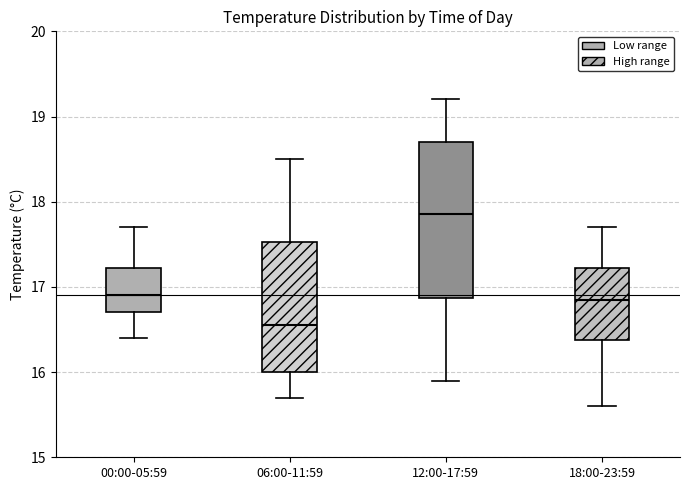

Comparing the boxes themselves (not the whiskers), which one is the tallest?

12:00-17:59